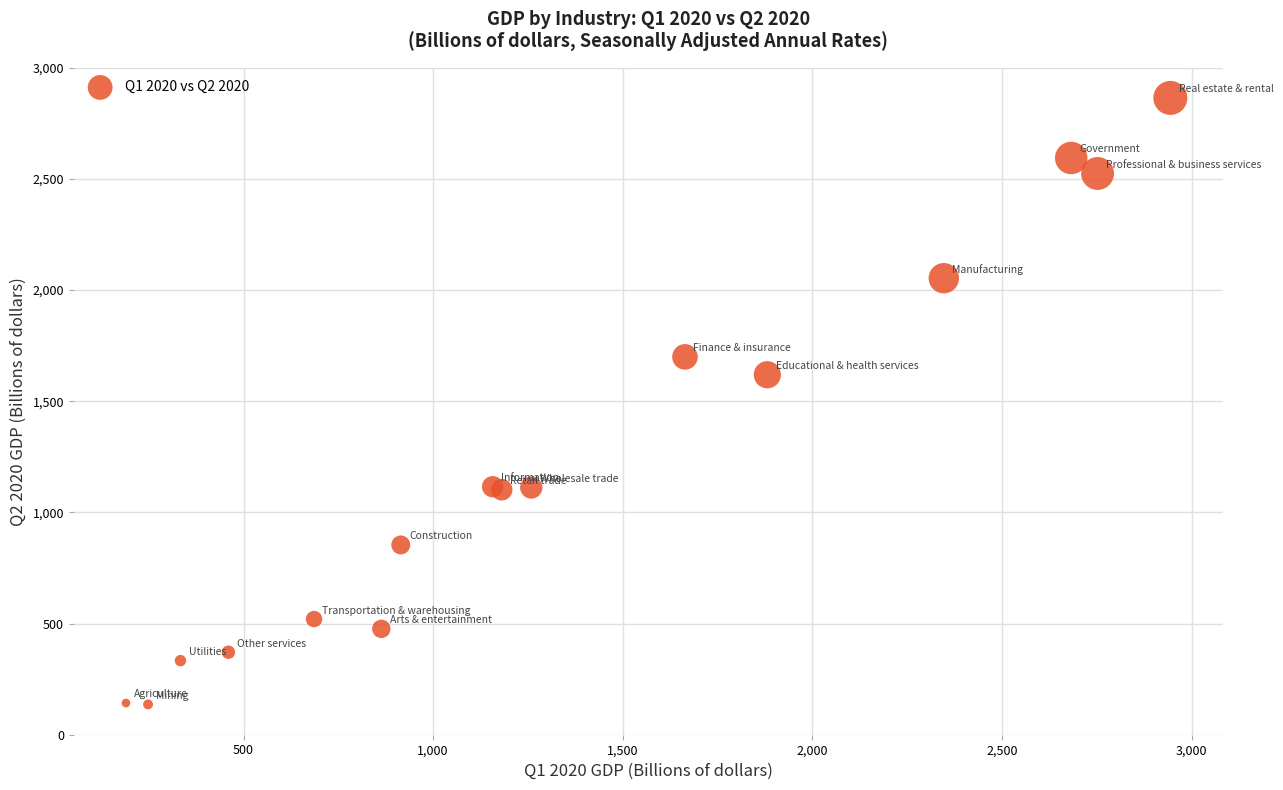

What Y value in the scatter plot is closest to 1500?

1619.5